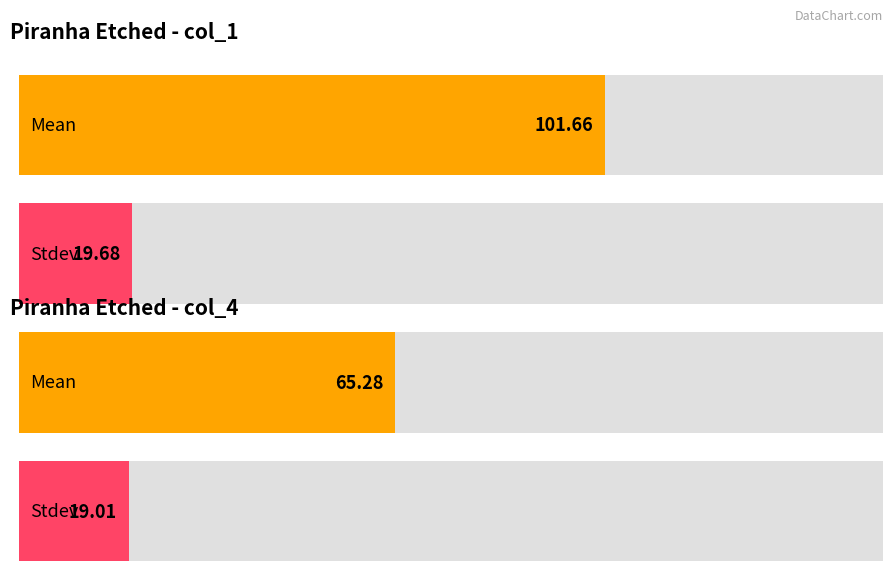

What is the average value of the col_1 series?

60.7